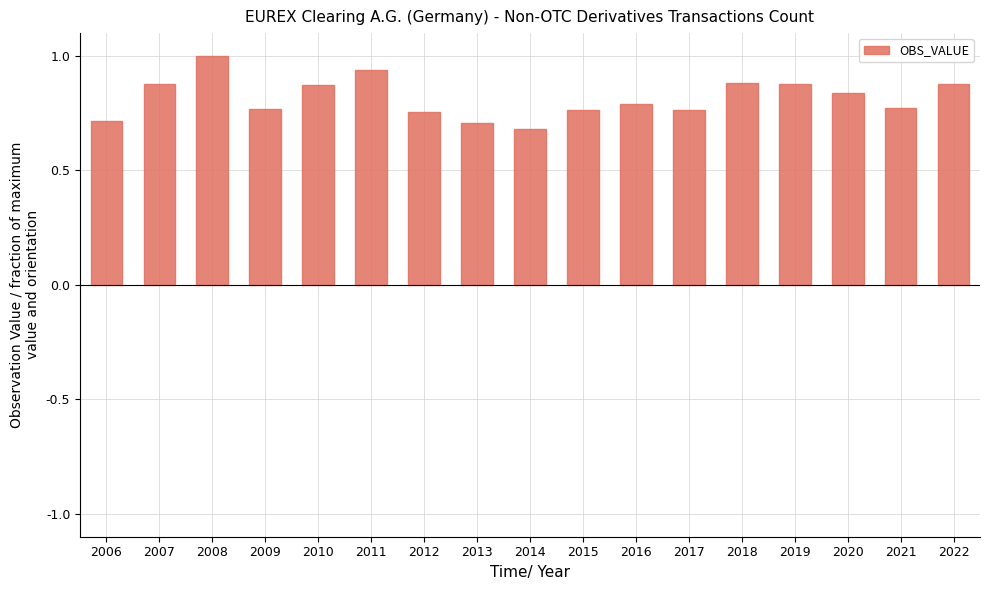

How many bars are there in total?

17